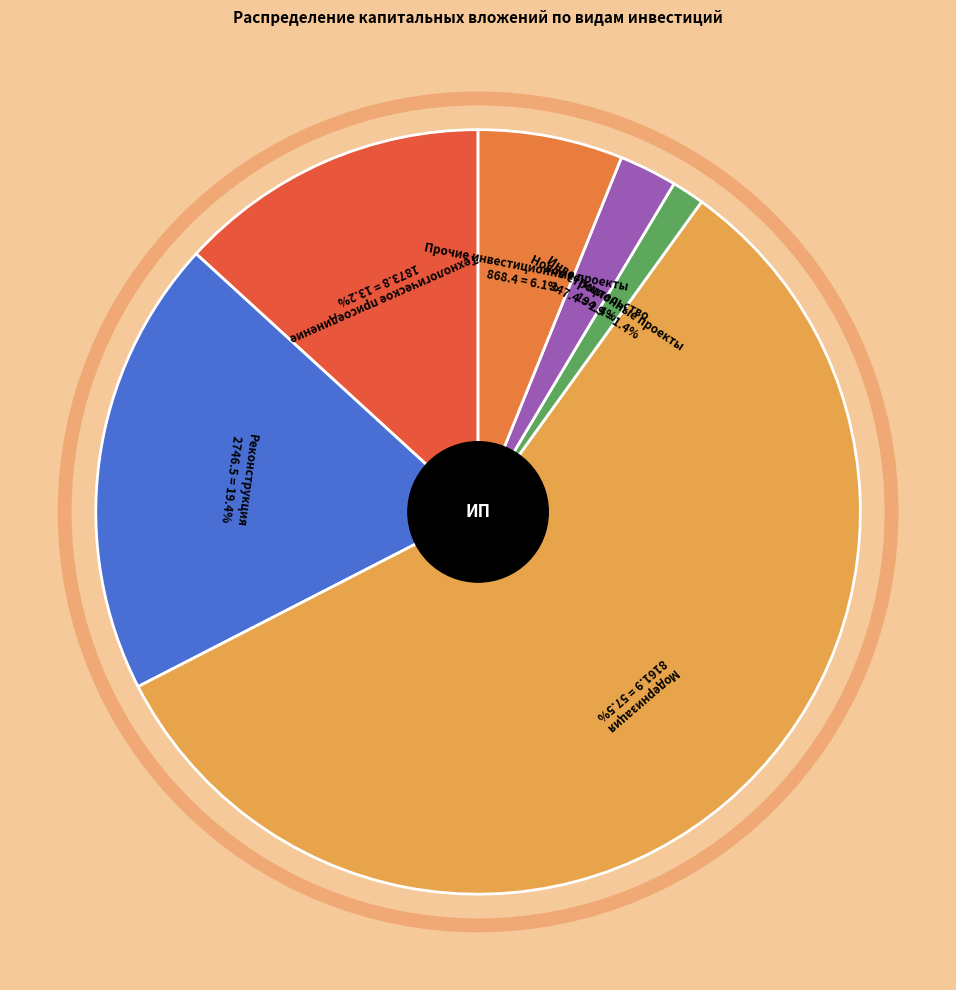

Between Модернизация and Реконструкция, which is larger?

Модернизация